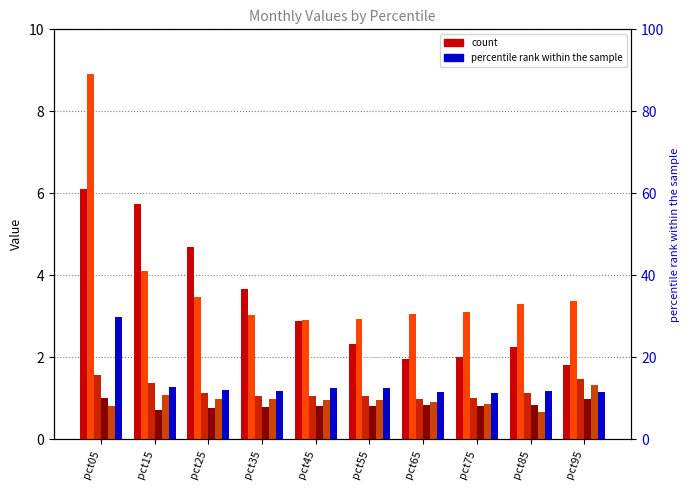

What is the minimum value shown in the chart?

0.7